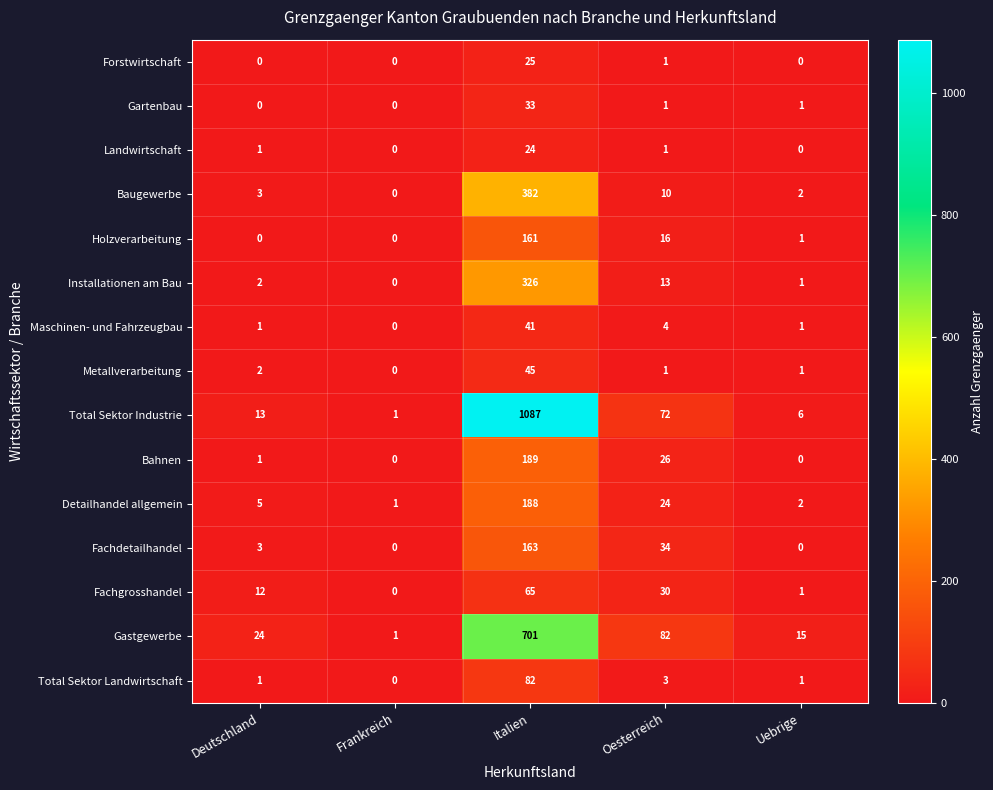

At which label does Holzverarbeitung first exceed 1?

Italien